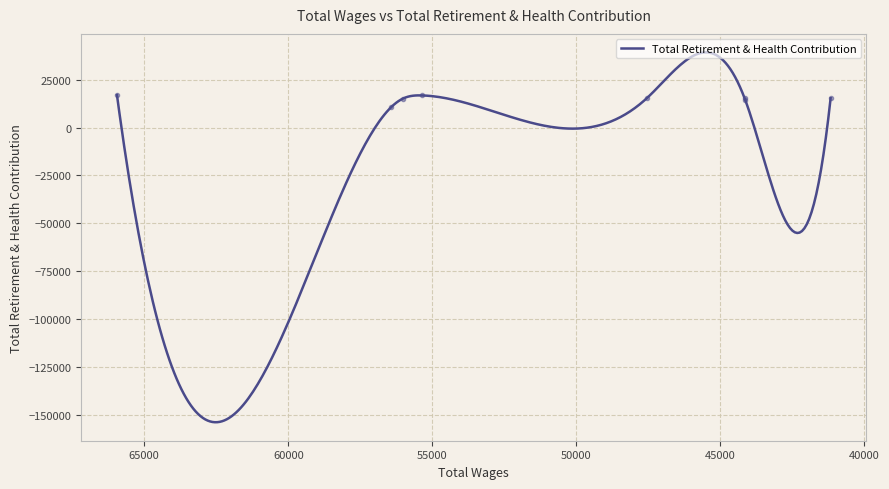

Reading left to right, list all the values displayed in this chart.

16960	10698	15086	16740	15302	15395	14433	15271